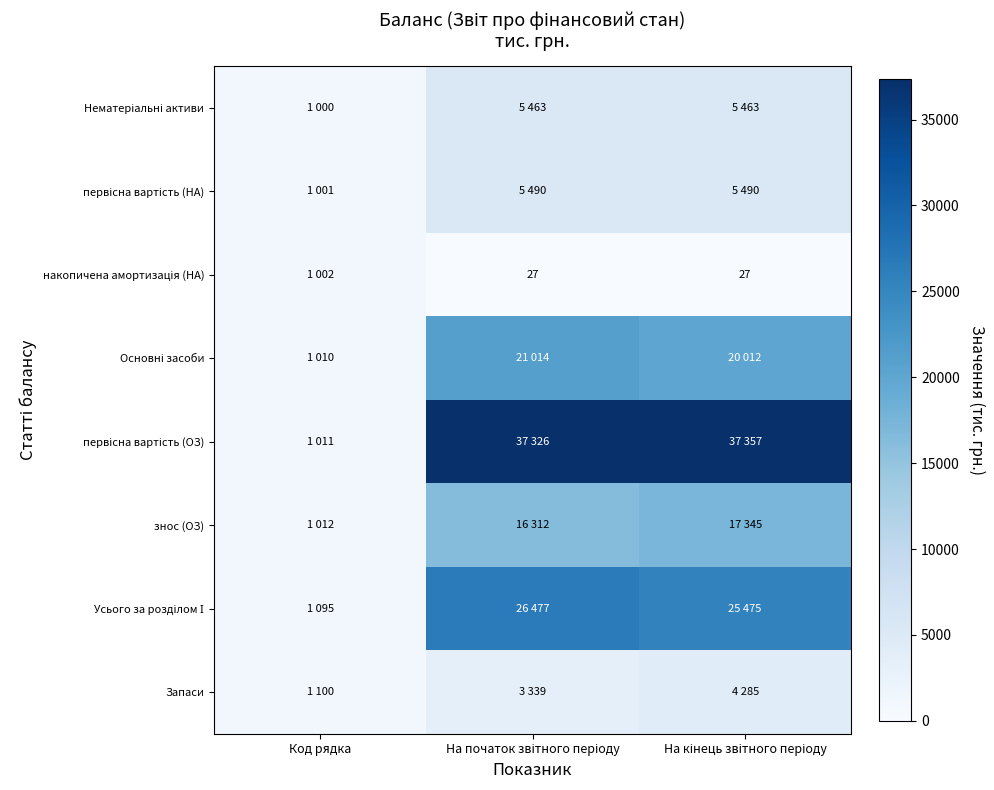

The value of первісна вартість (НА) at Код рядка is 1478. True or false?

False